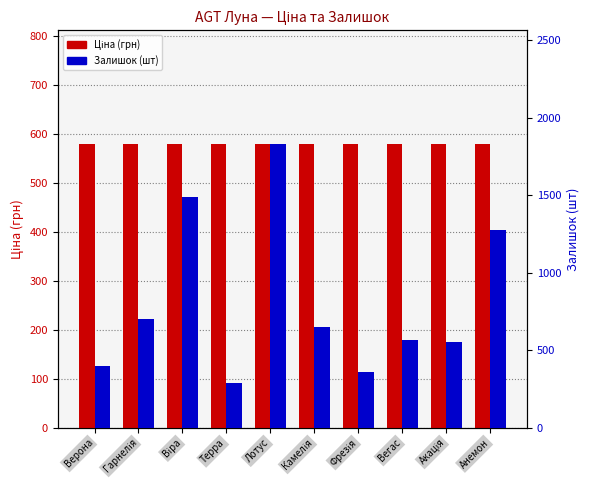

Are the bars horizontal?

No